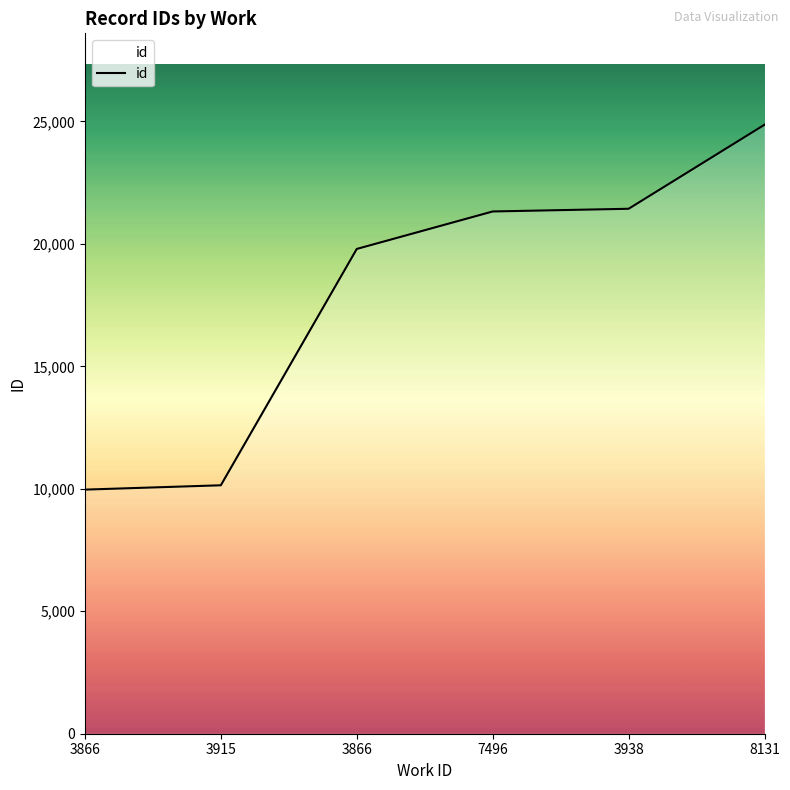

Does the chart display data point markers on the line(s)?

No